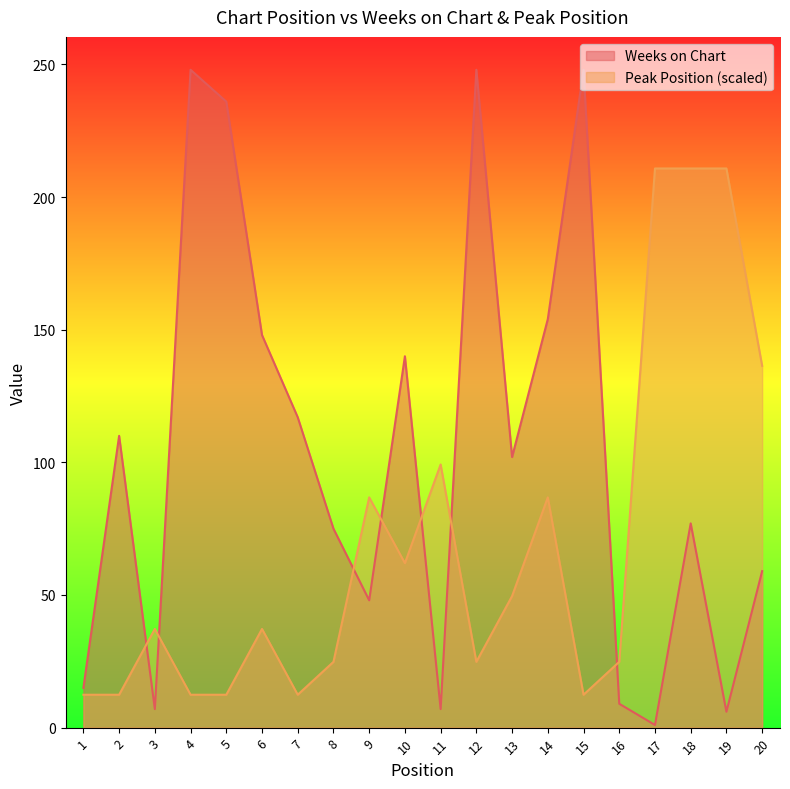

What is the value of the Peak Position point at the 5th from the left?

12.4